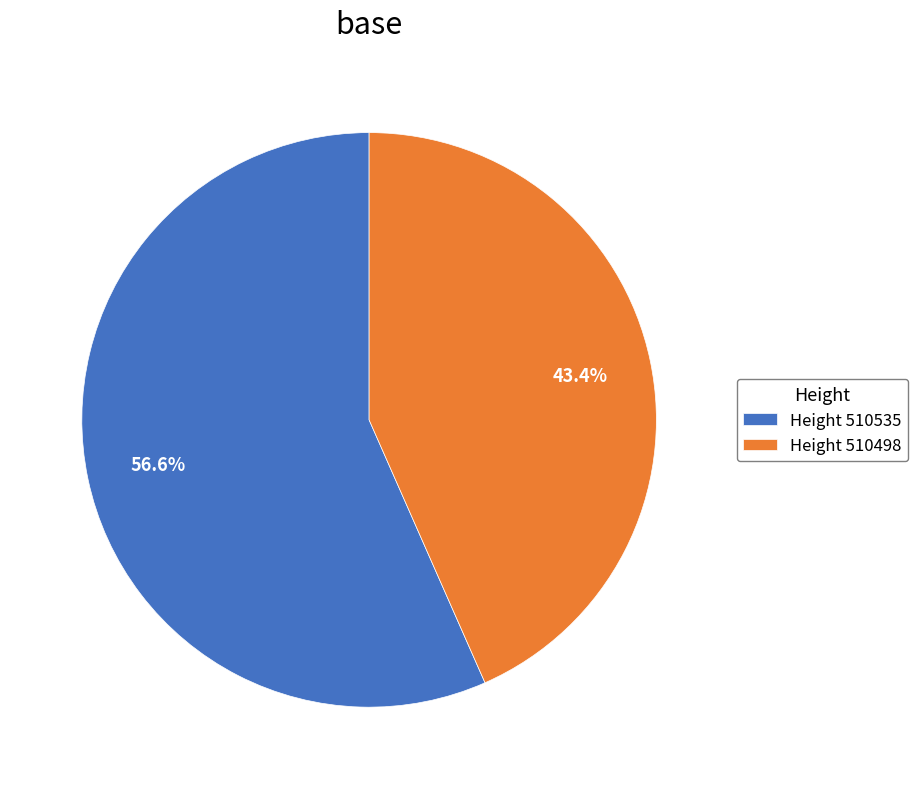

How many segments does this pie chart have?

2